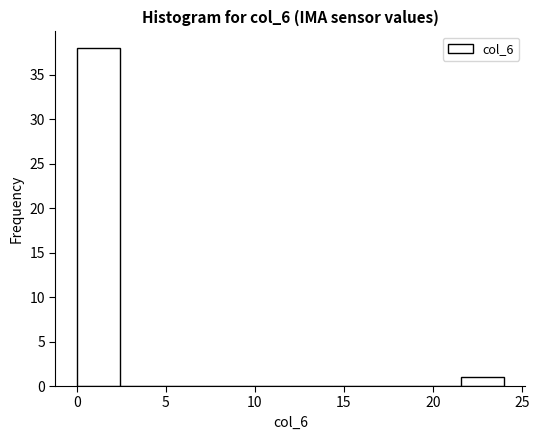

Reading left to right, transcribe this chart: for each bar, give the range it covers on the x-axis and its height. Neither the bar edges nor the heights are printed on the chart, so give them approximately, as read against the axes.

0.0 to 2.4: 38
2.4 to 4.8: 0
4.8 to 7.2: 0
7.2 to 9.6: 0
9.6 to 12.0: 0
12.0 to 14.4: 0
14.4 to 16.8: 0
16.8 to 19.2: 0
19.2 to 21.6: 0
21.6 to 24.0: 1